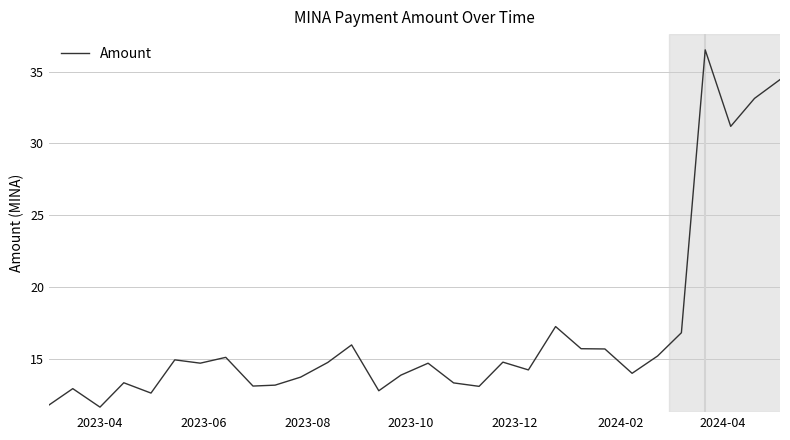

What is the smallest value displayed?

11.6